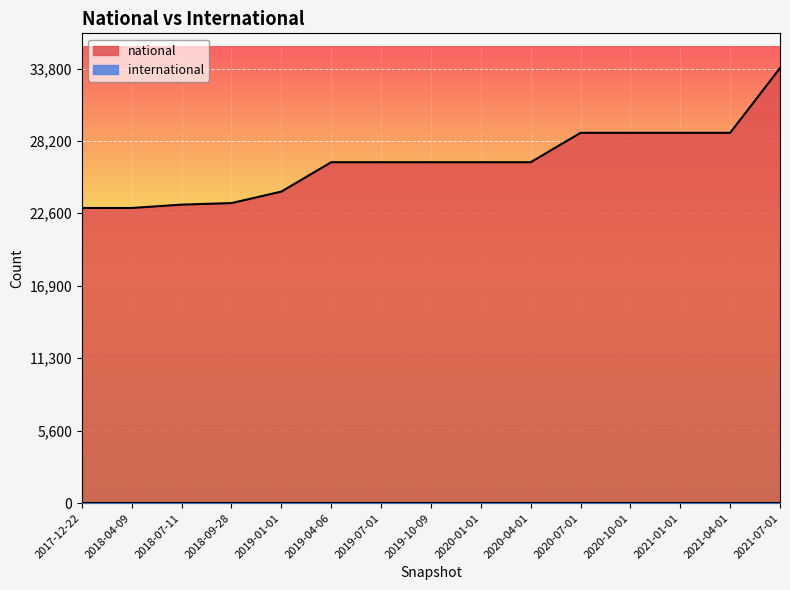

Reading right to left, transcribe all the data shown in this chart.

33849	28815	28815	28815	28815	26529	26529	26529	26529	26529	24244	23349	23229	22968	22968